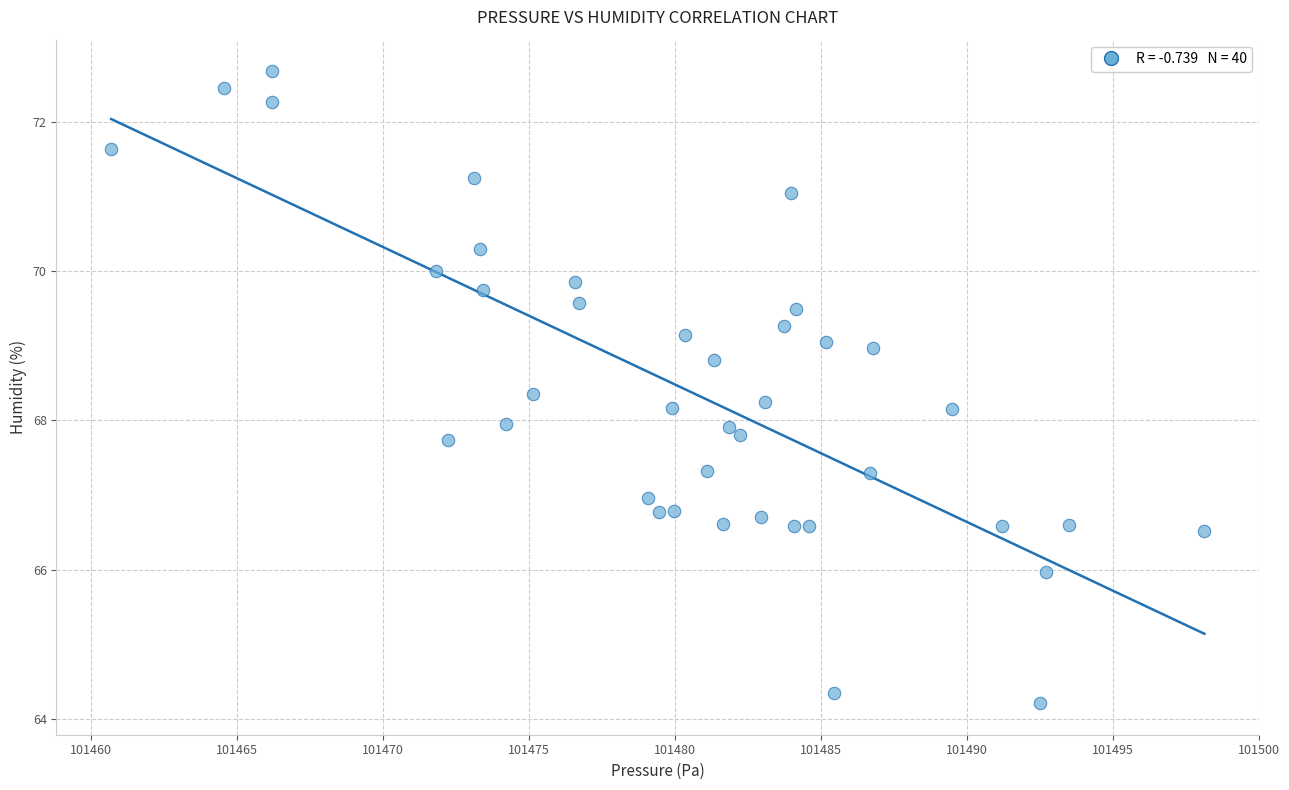

What is the range of Y values (max minus min)?

8.5